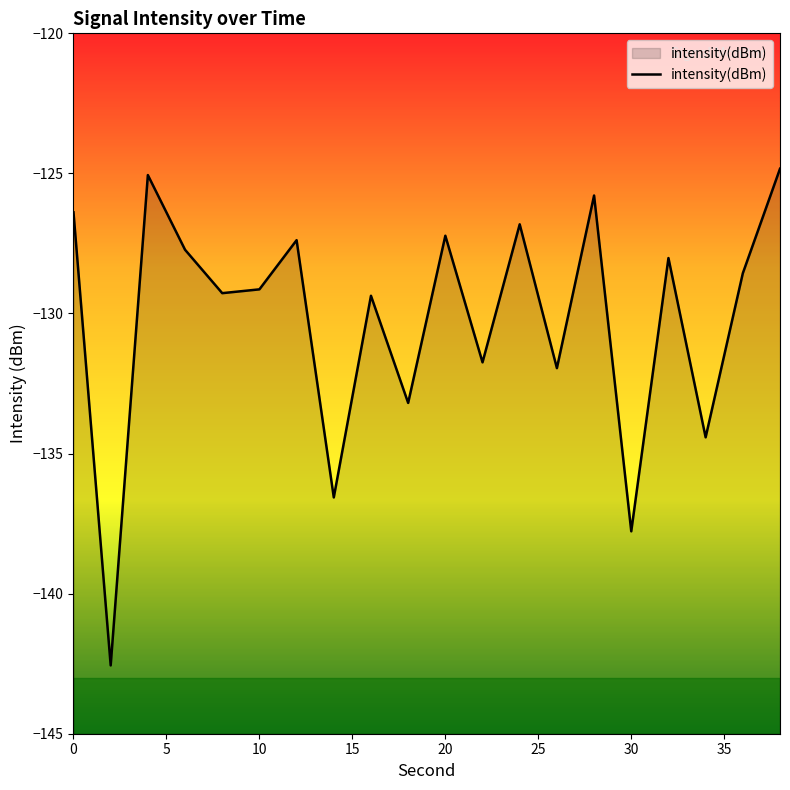

At which category does the data reach its first local peak?

4